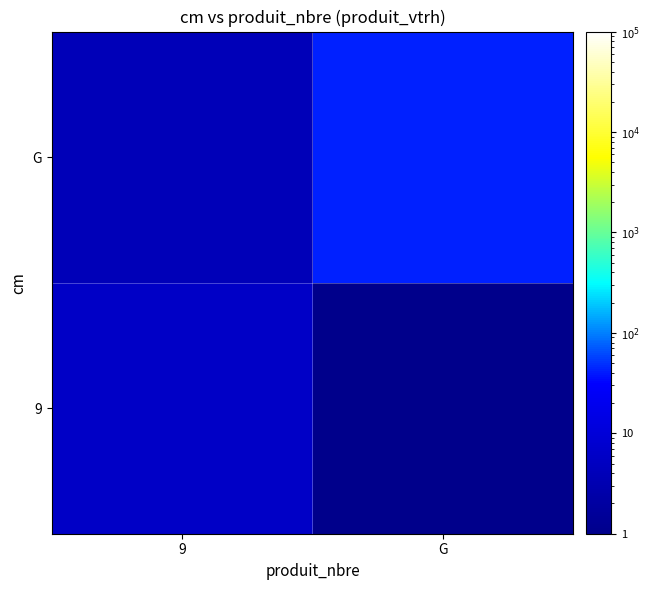

At G, list the series in order from largest to smallest.

G, 9